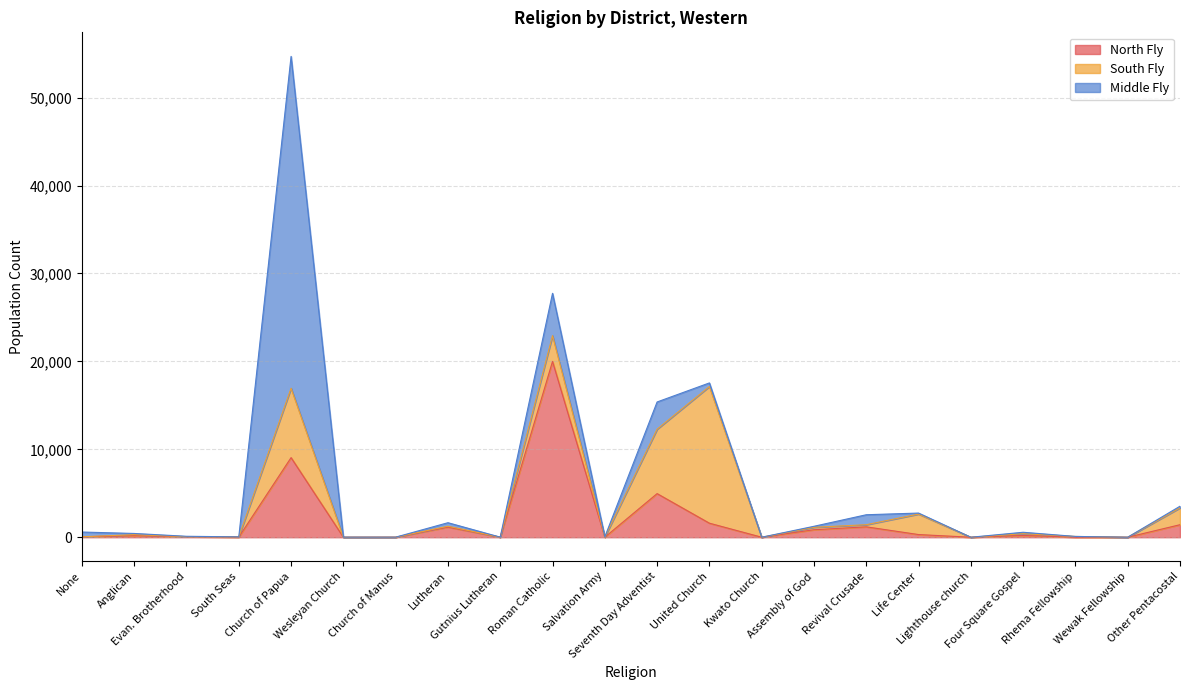

Read the Middle Fly value at None.

540